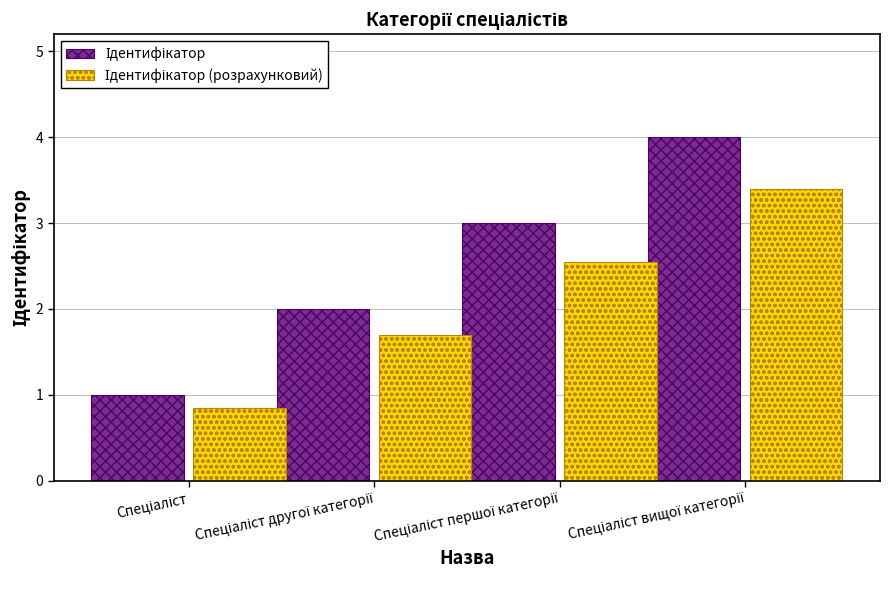

What is the greatest value displayed?

4.0